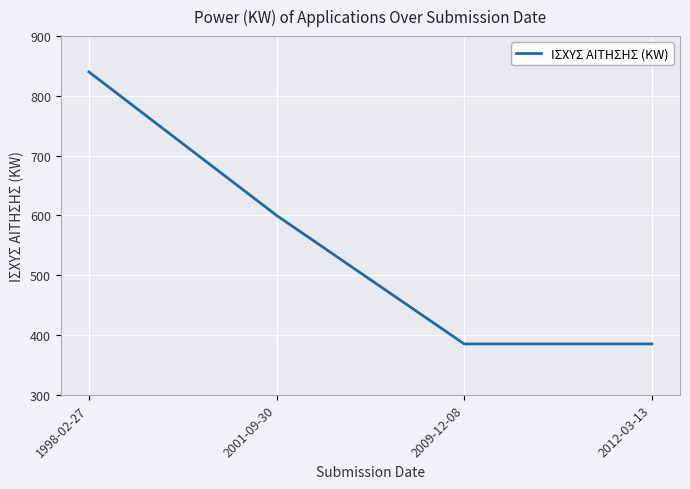

How many distinct data groups are displayed?

1